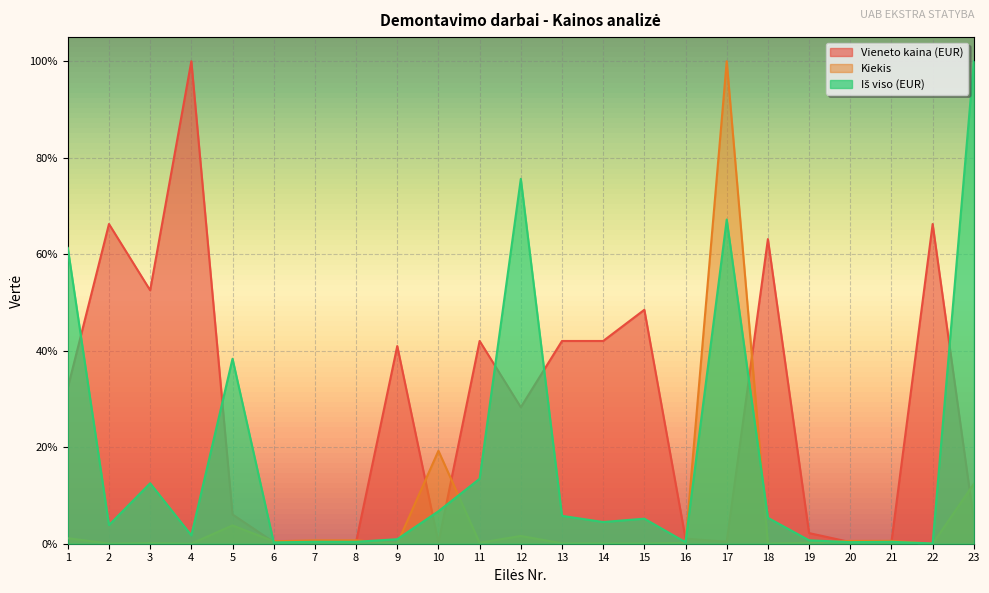

Does the chart display data point markers on the line(s)?

No